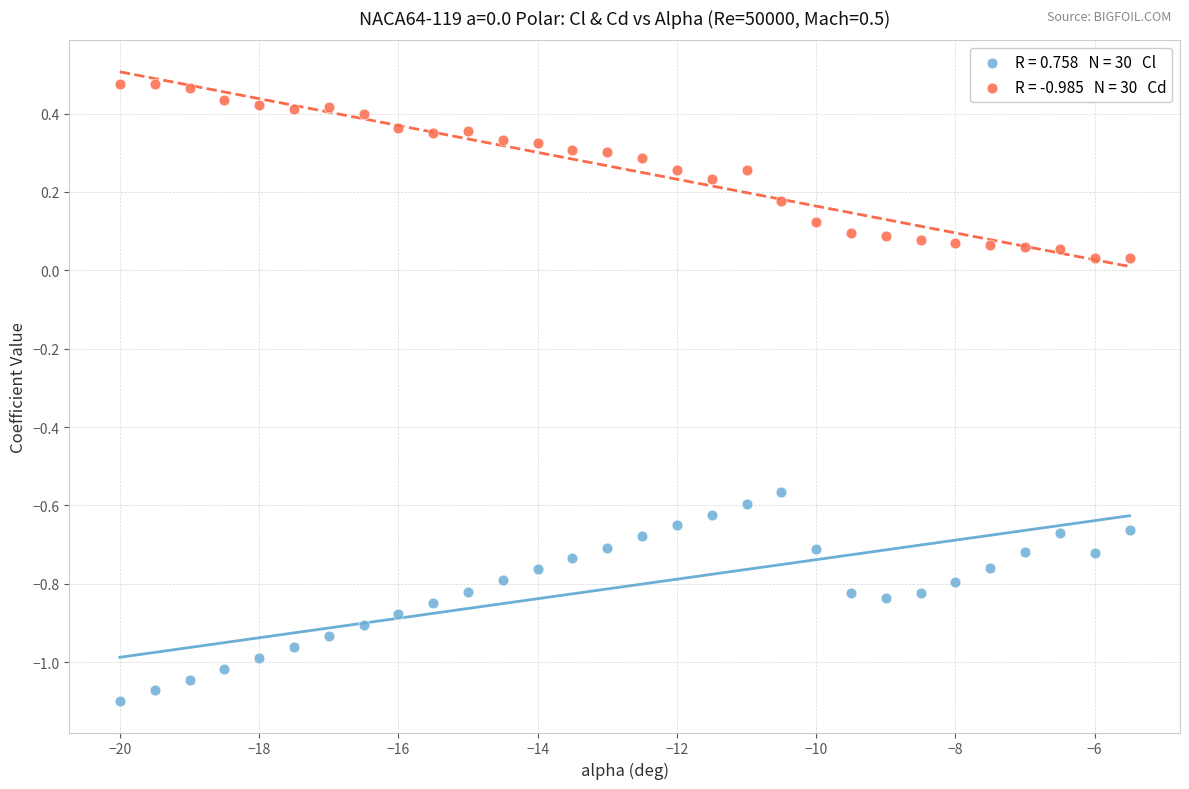

Across all data points, what is the range of Y values (max minus min)?

1.6